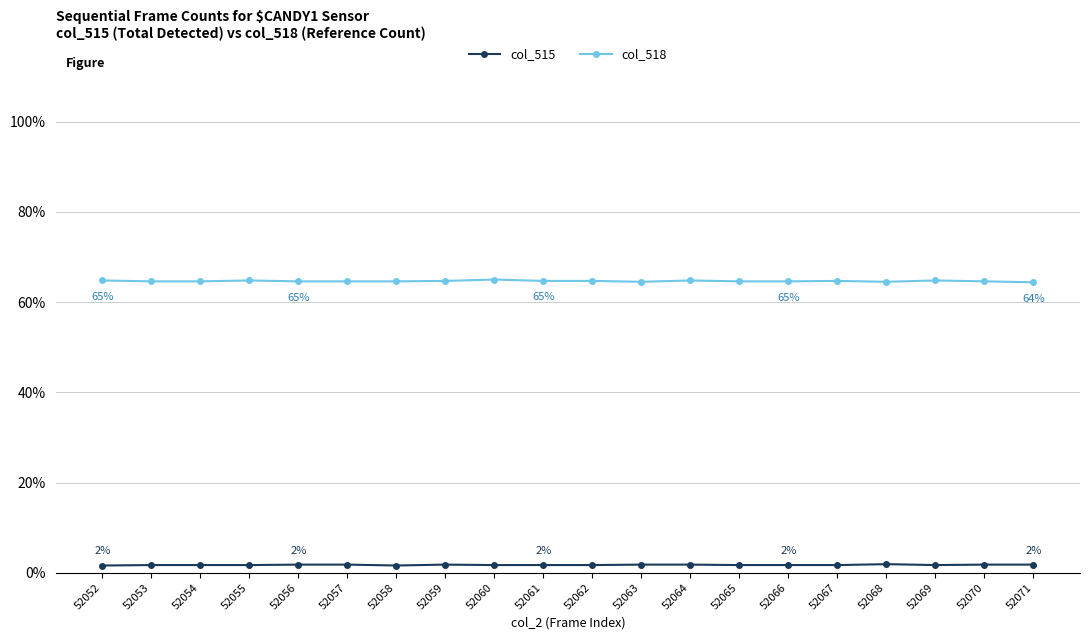

What is the average value of the col_518 series?

64.7